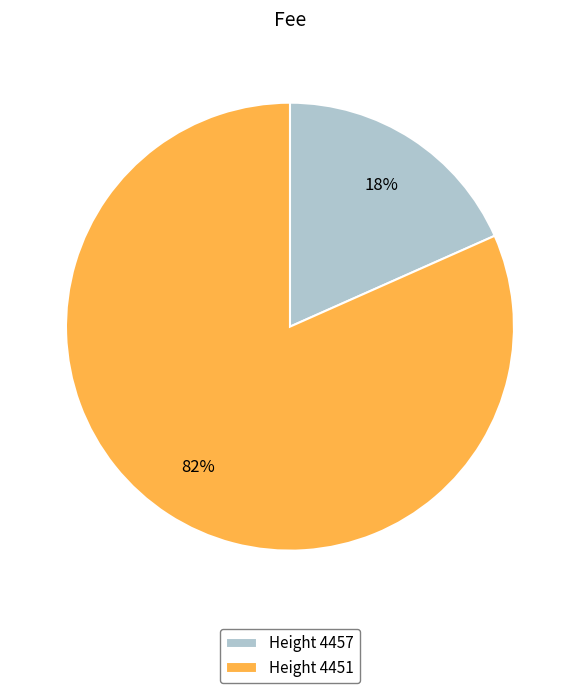

Which category has the smallest portion of the pie?

Height 4457